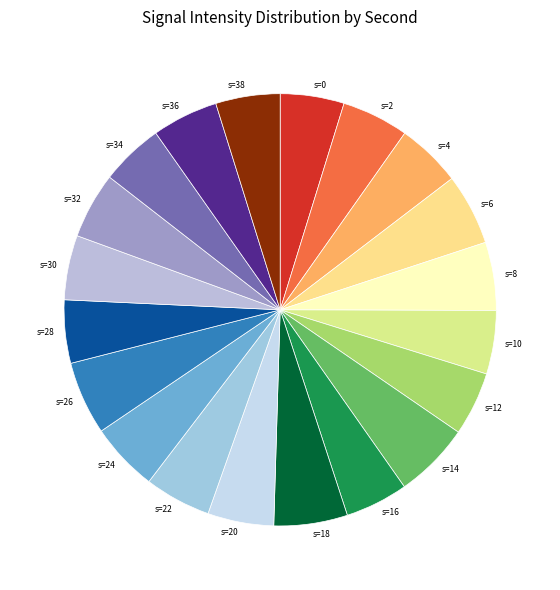

How many slices are in this pie chart?

20